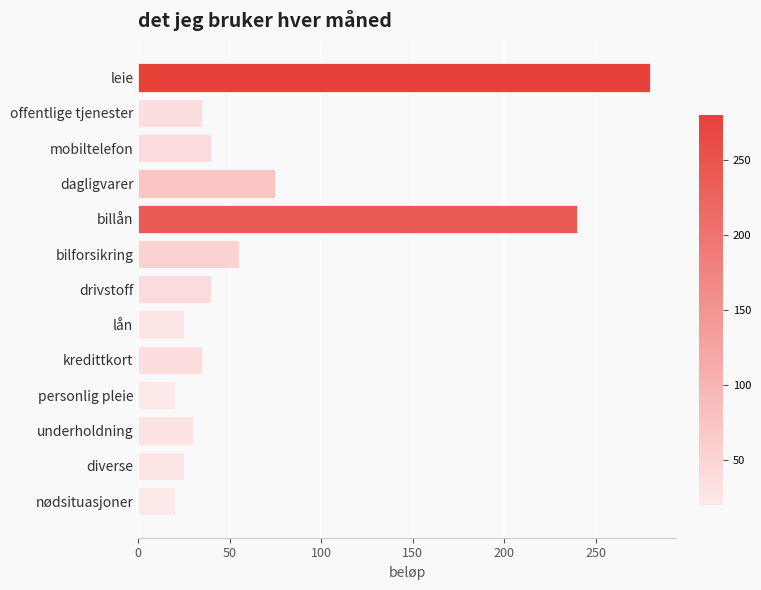

What is the change in value from mobiltelefon to underholdning?

-10